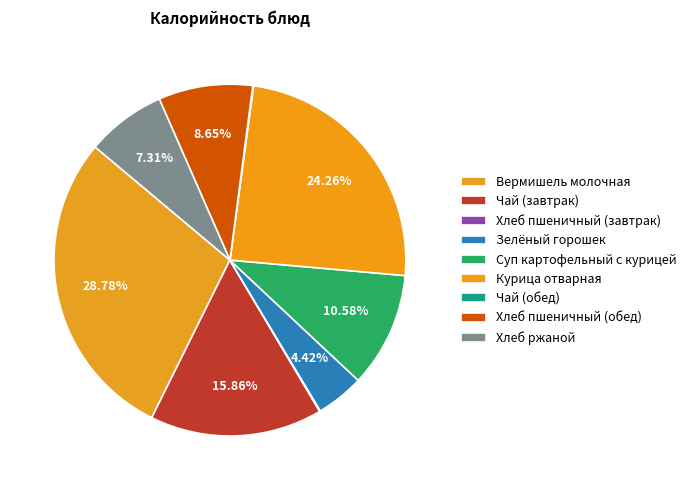

What is the ratio of the value at Зелёный горошек to the value at Суп картофельный с курицей?

0.4